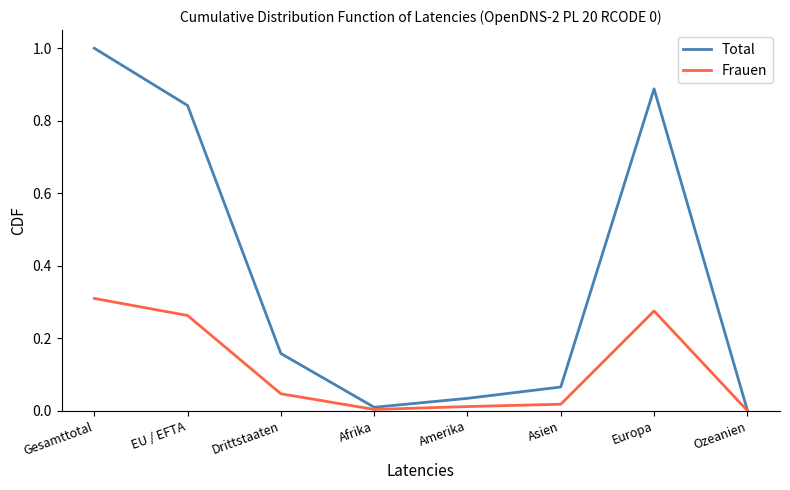

The value of Frauen at Gesamttotal is 0.2. True or false?

False